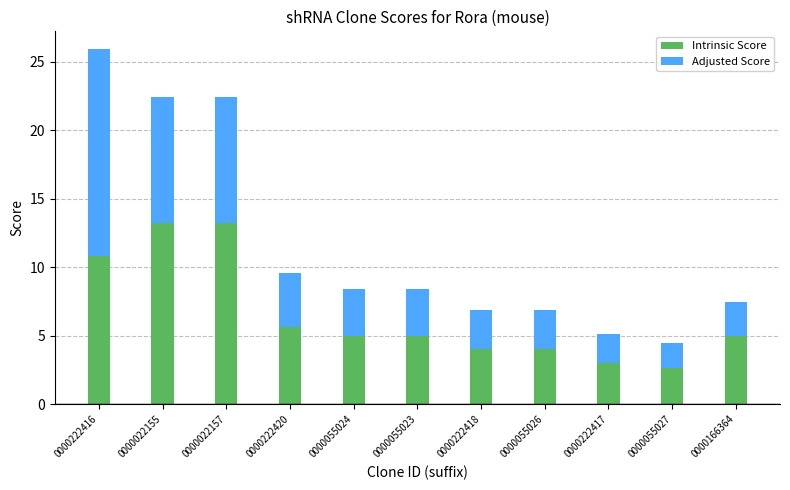

What is the average value of the Intrinsic Score series?

6.5